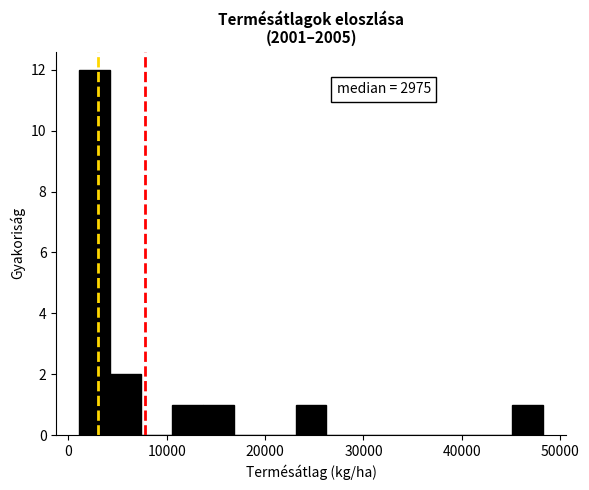

Around what value on the x-axis is the tallest bar? Give the approximate position of its centre, as read against the axis.

3000